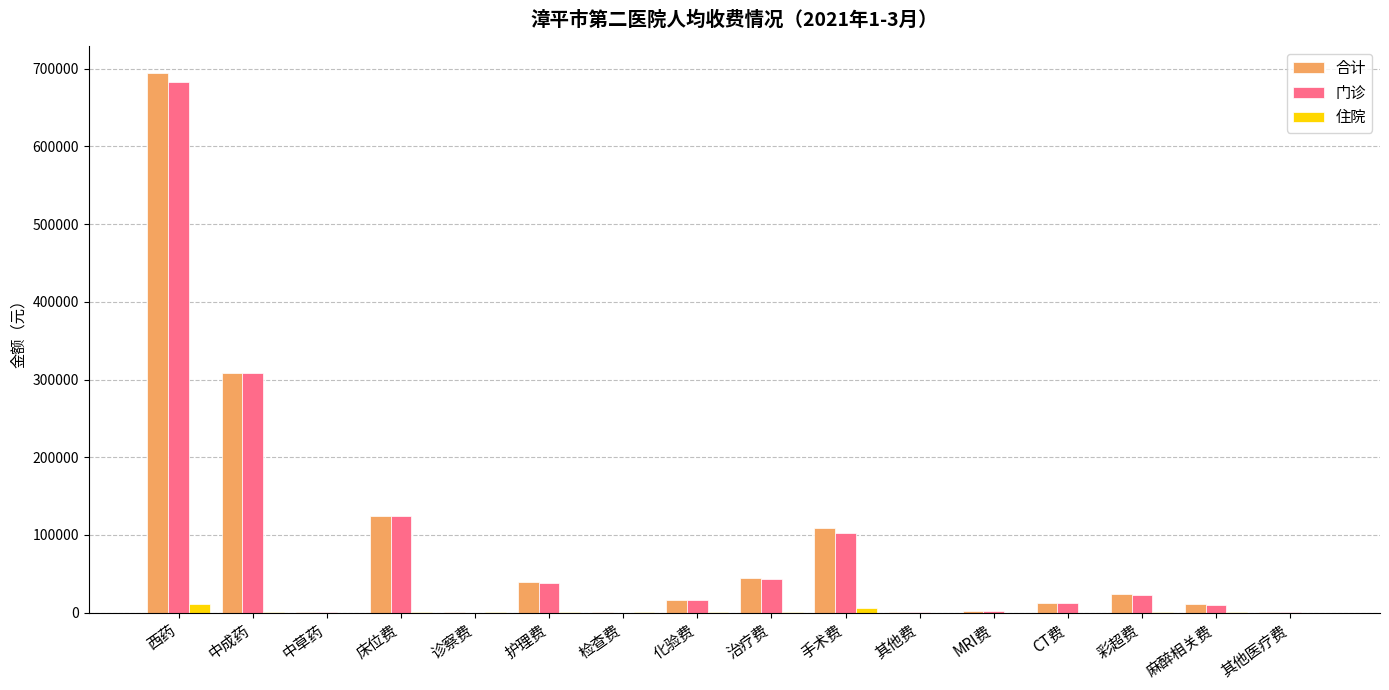

Count the number of data series in this chart.

3